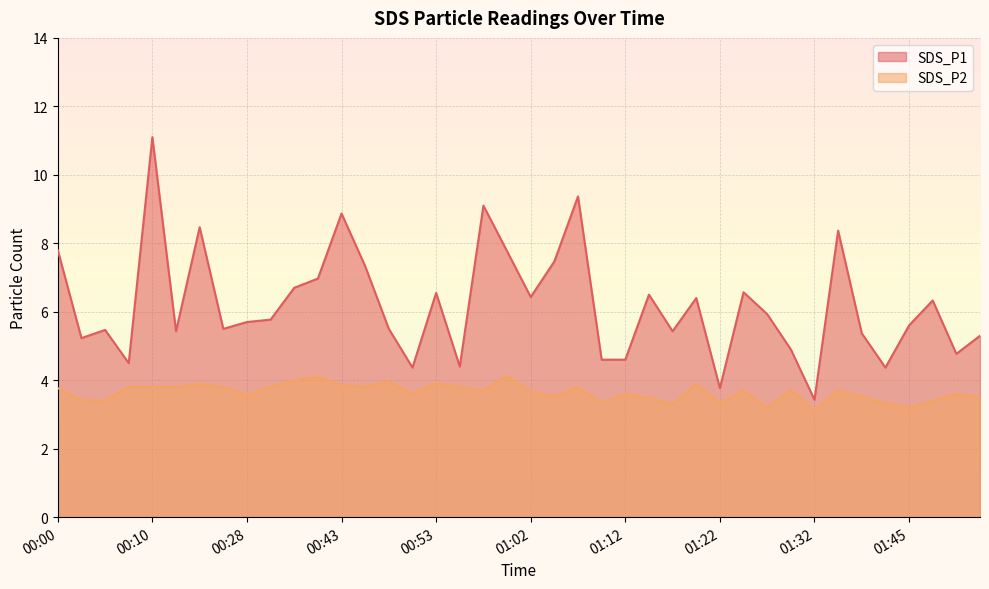

In SDS_P2, how many points are higher than both neighbors (excluding endpoints)?

12